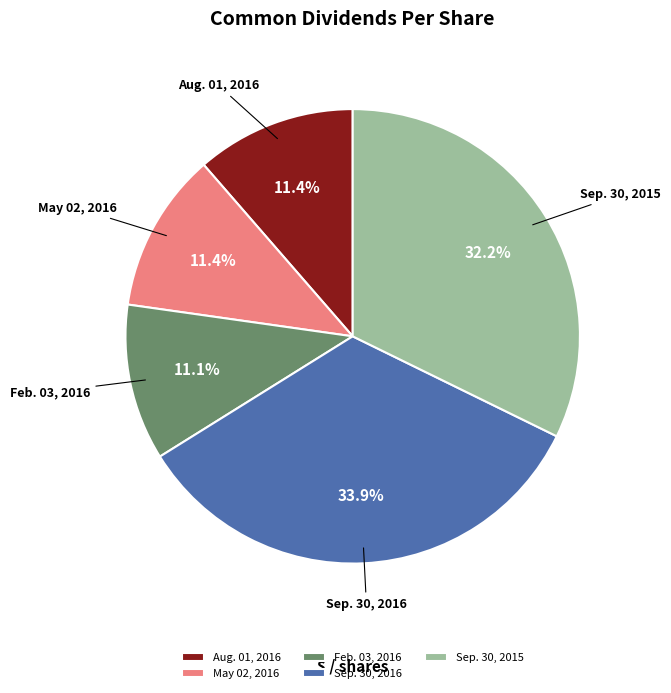

What is the largest slice in the pie chart?

Sep. 30, 2016